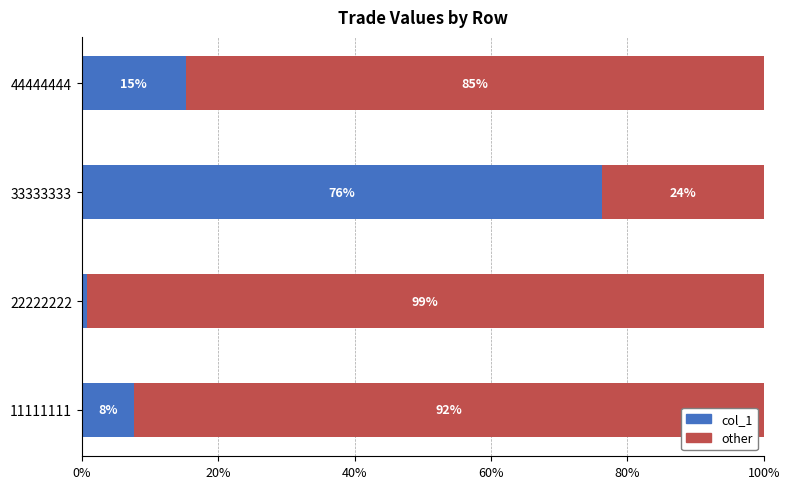

How many distinct data groups are displayed?

2